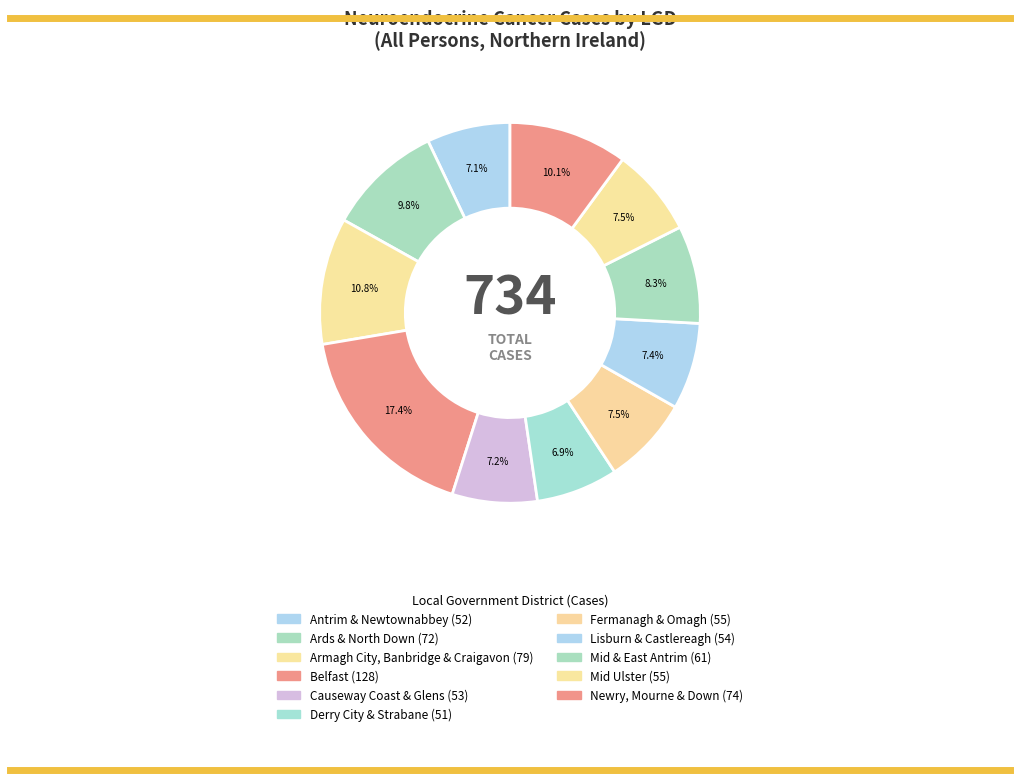

Count the number of slices in the pie.

11